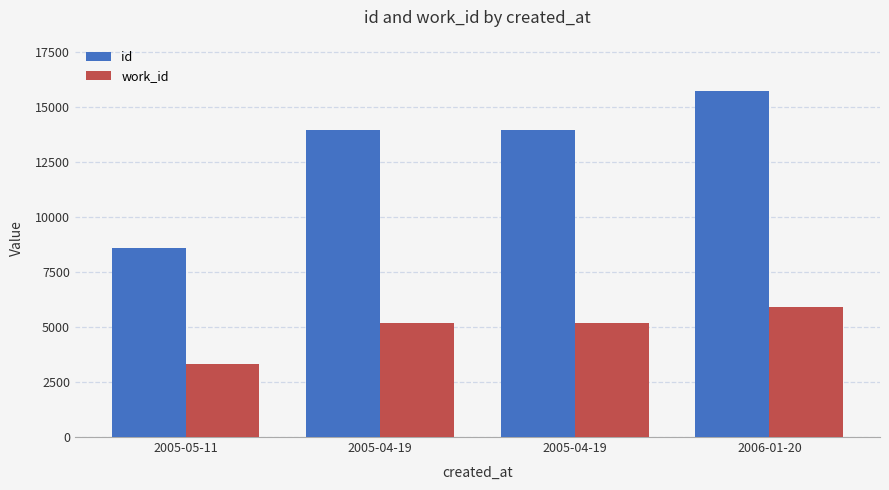

What is the difference between the id values at 2005-05-11 and 2005-04-19?

5346